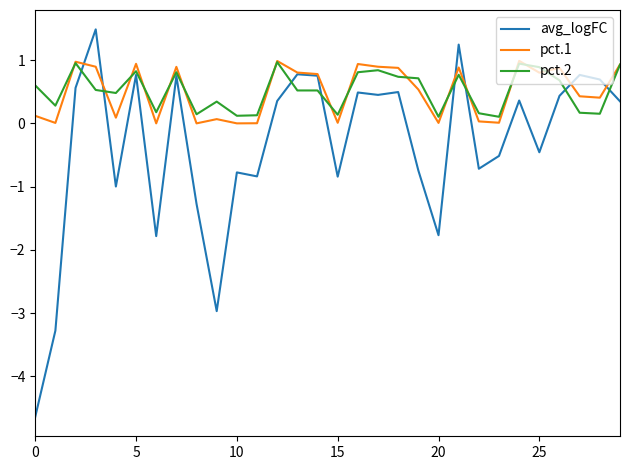

Which series has the largest range (max minus min)?

avg_logFC